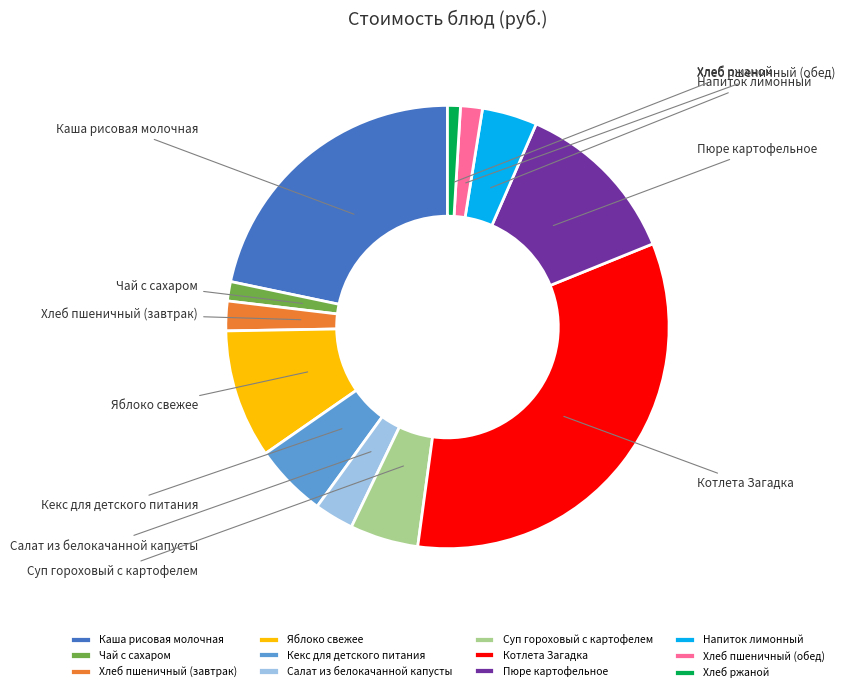

The Хлеб ржаной slice represents 13% of the pie. True or false?

False